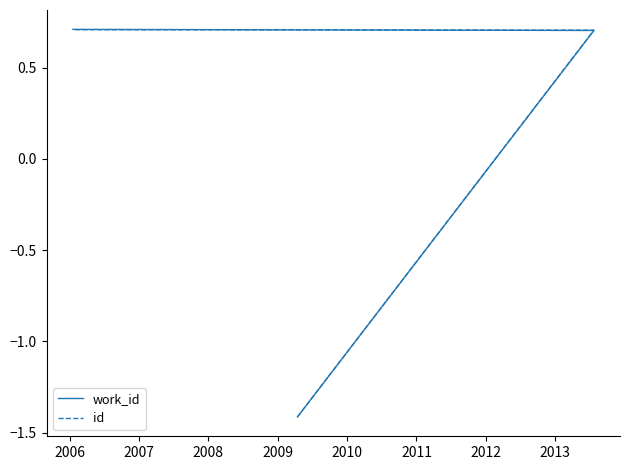

What is the lowest value of the work_id series?

-1.4